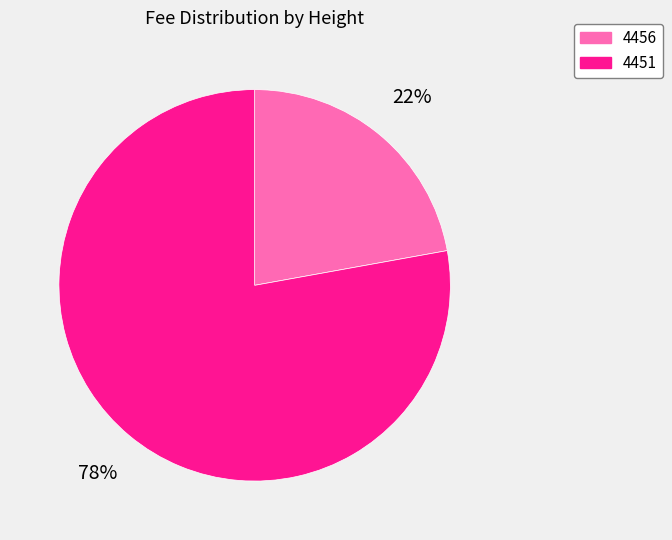

True or false: 4456 accounts for 34% of the total.

False